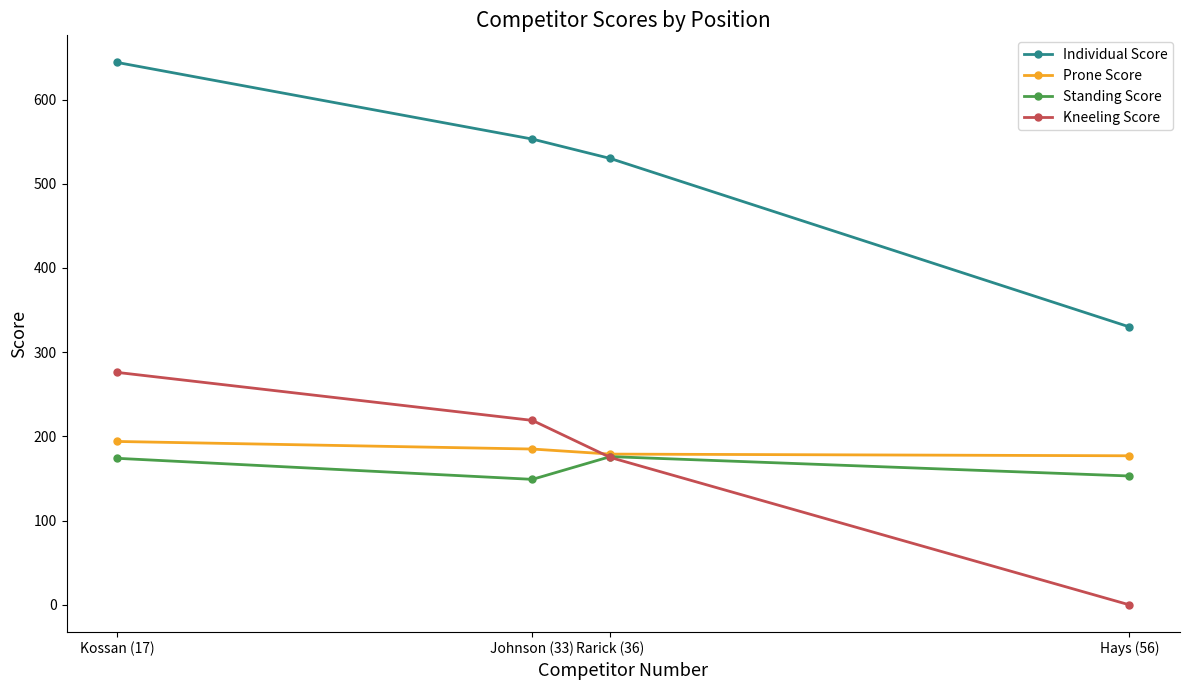

Count the number of categories in the chart.

4